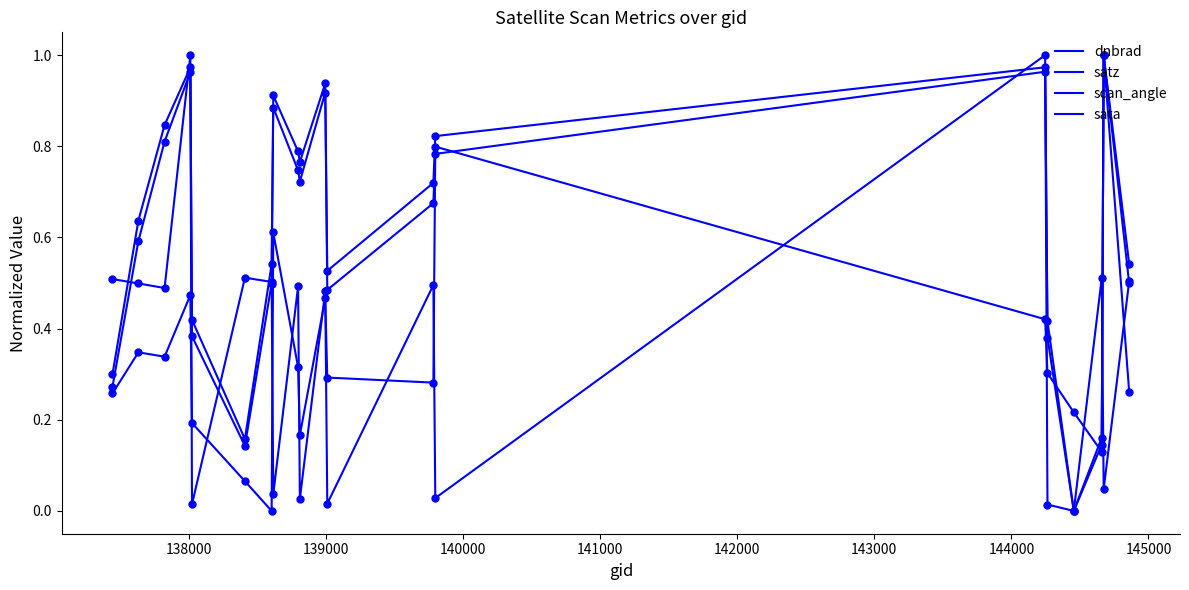

What is the difference between the second highest and second lowest values in the dnbrad series?

0.7